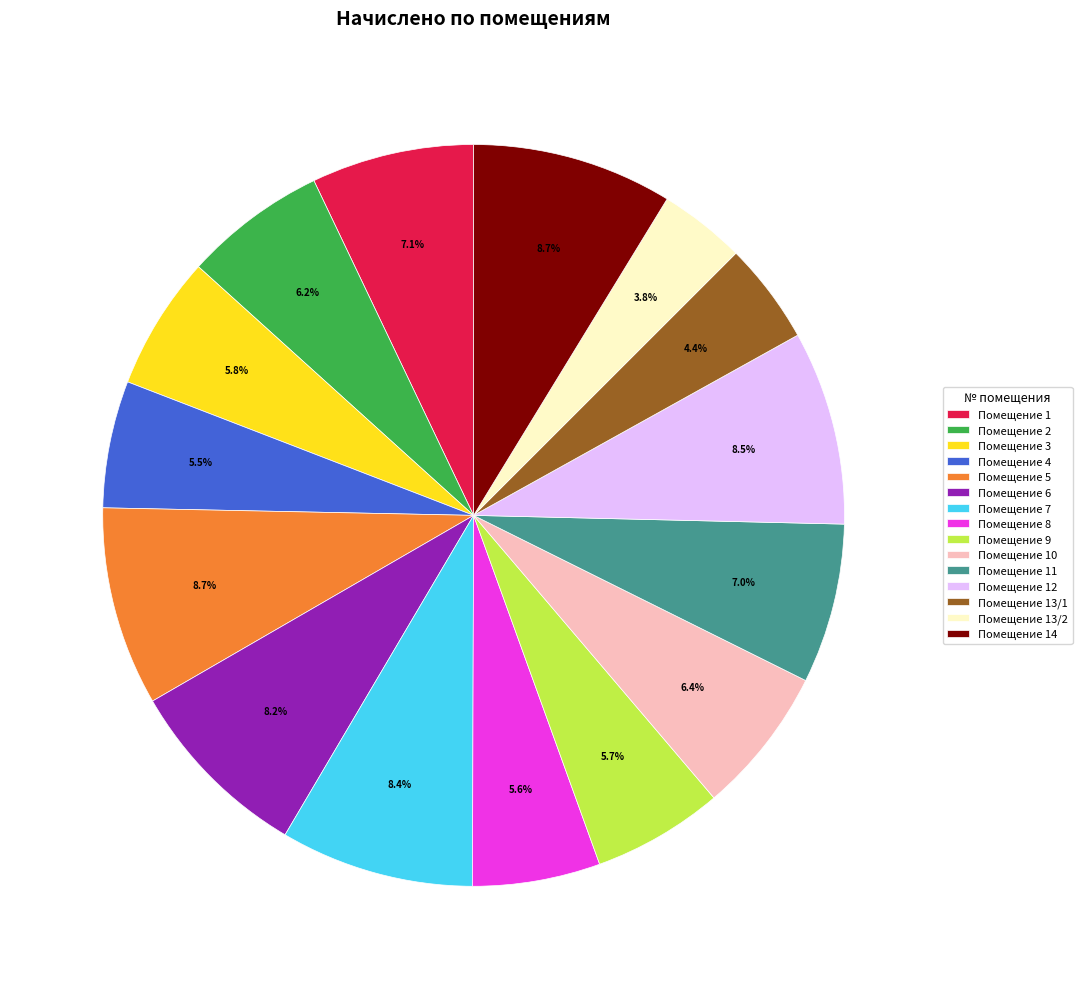

Approximately how many times larger is the value at Помещение 7 compared to Помещение 1?

1.2